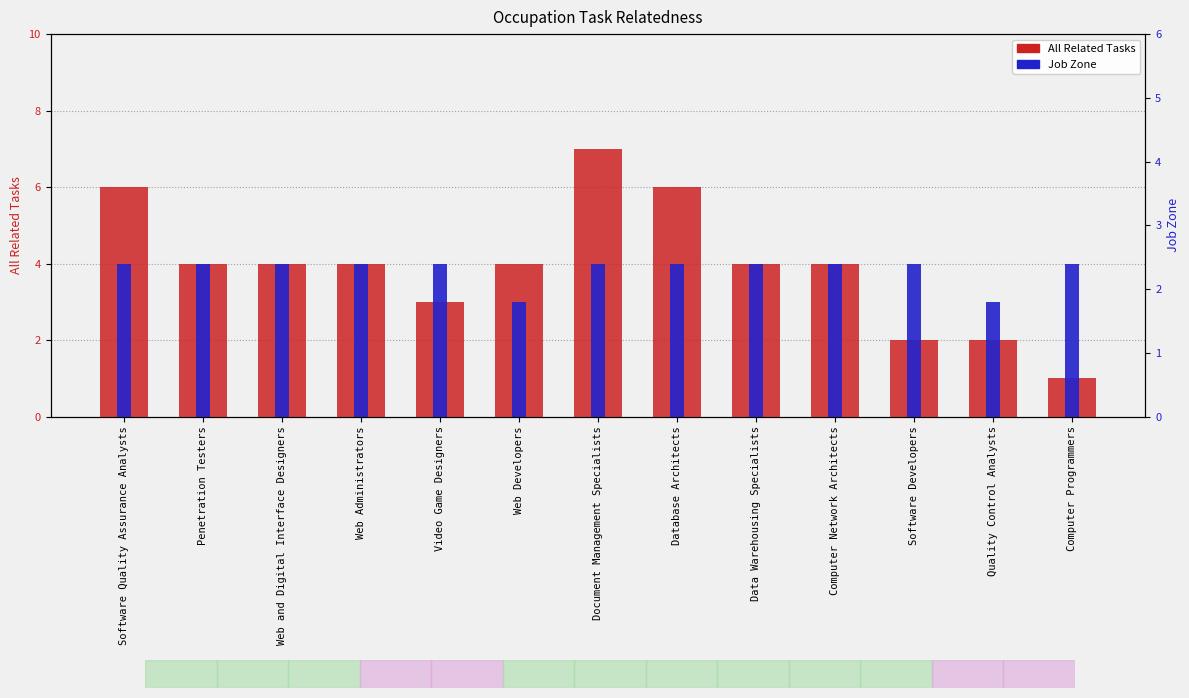

What is the total value across all series at Penetration Testers?

8